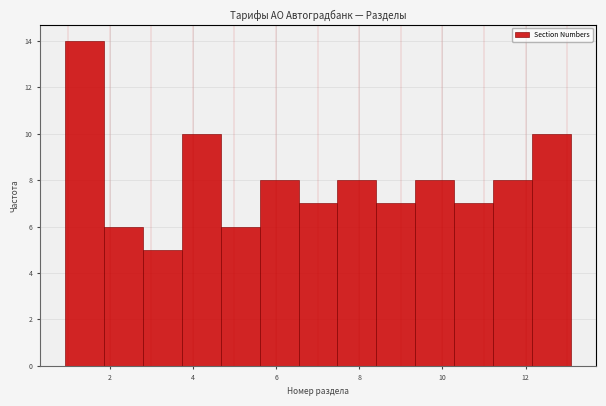

Over which range of the x-axis is the bar tallest?

1.0 to 1.8